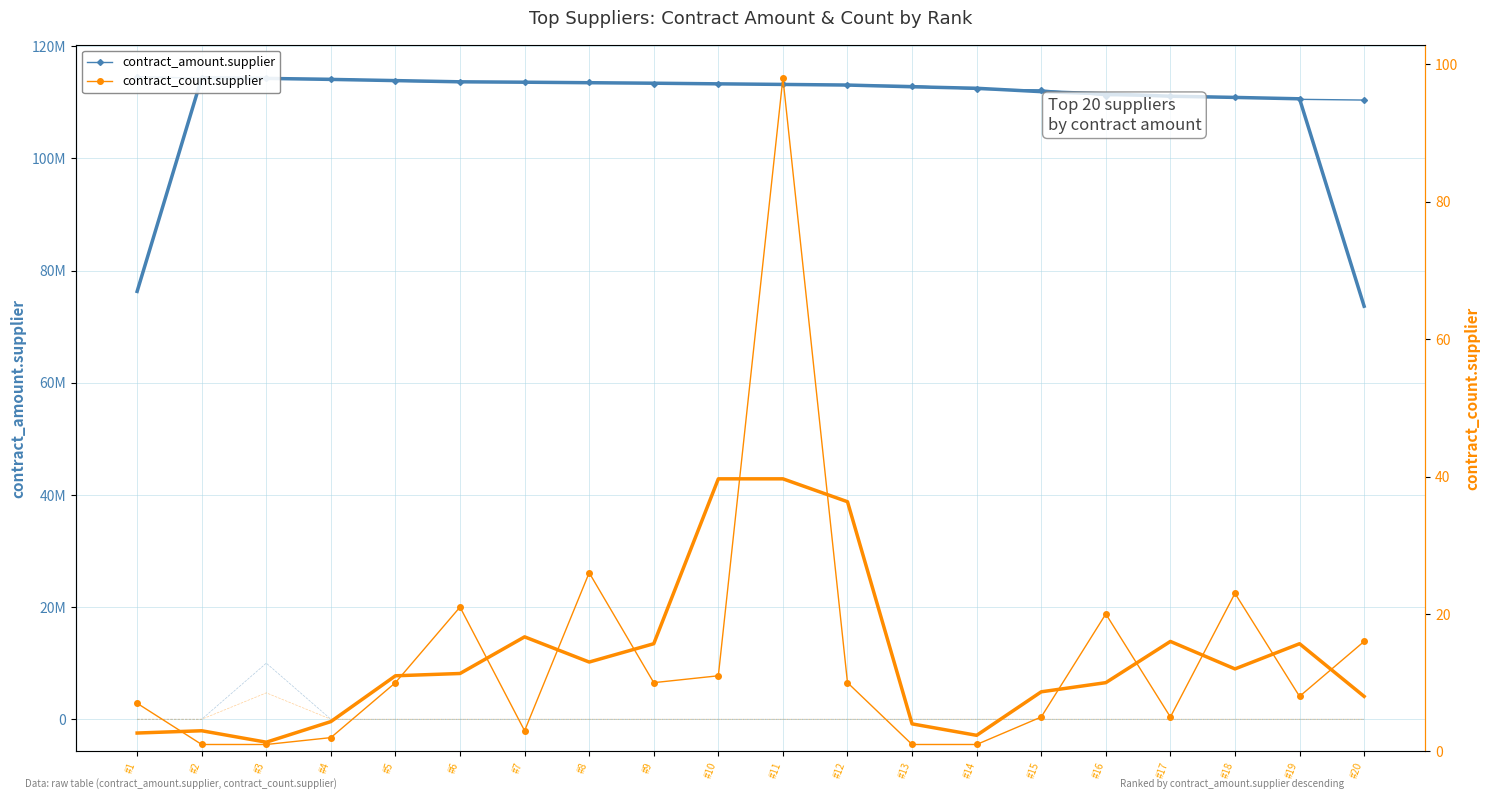

True or false: contract_amount.supplier and purchase_count.supplier cross at least once.

False